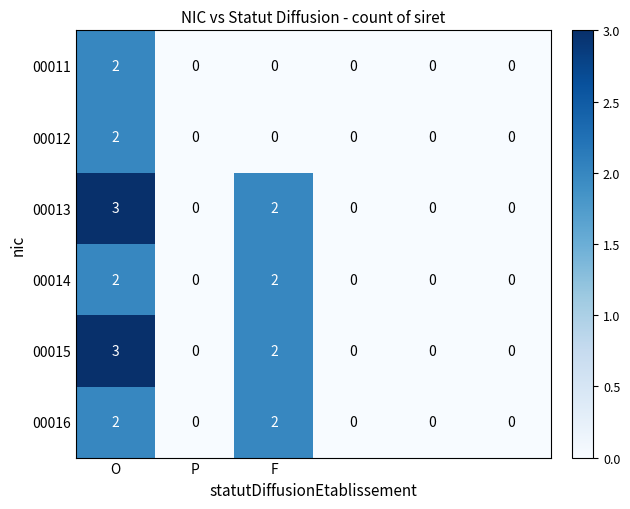

What is the greatest value displayed?

3